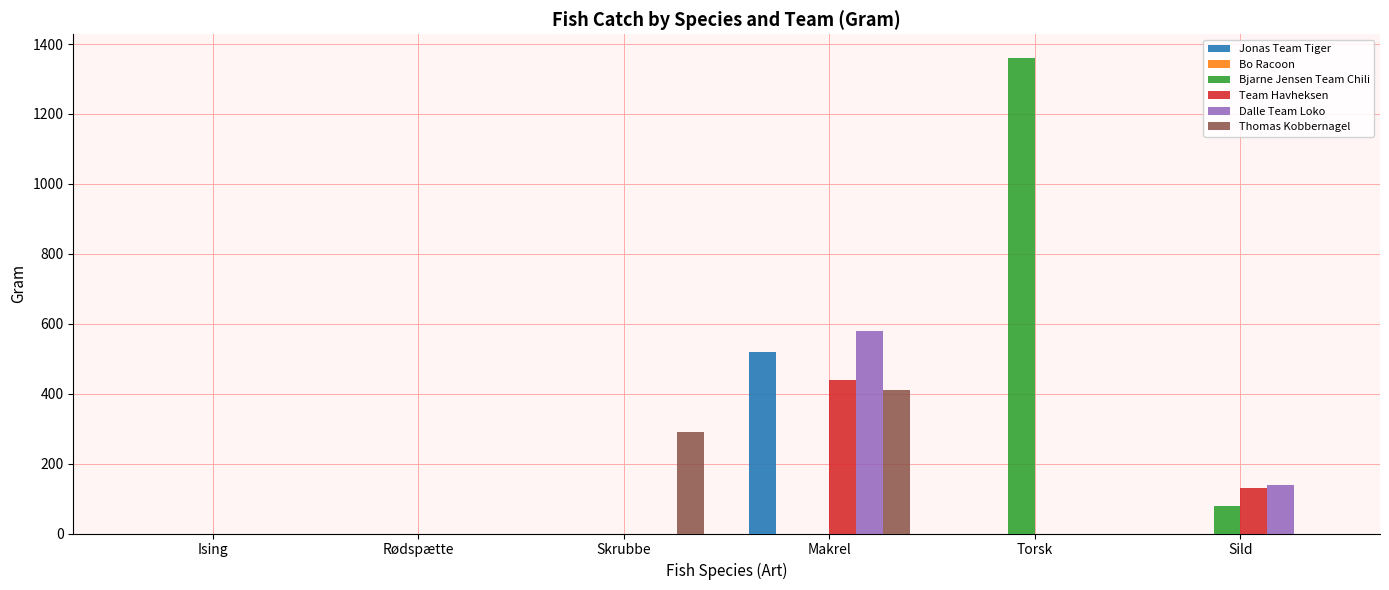

Between Makrel and Sild, which series saw the biggest shift?

Jonas Team Tiger